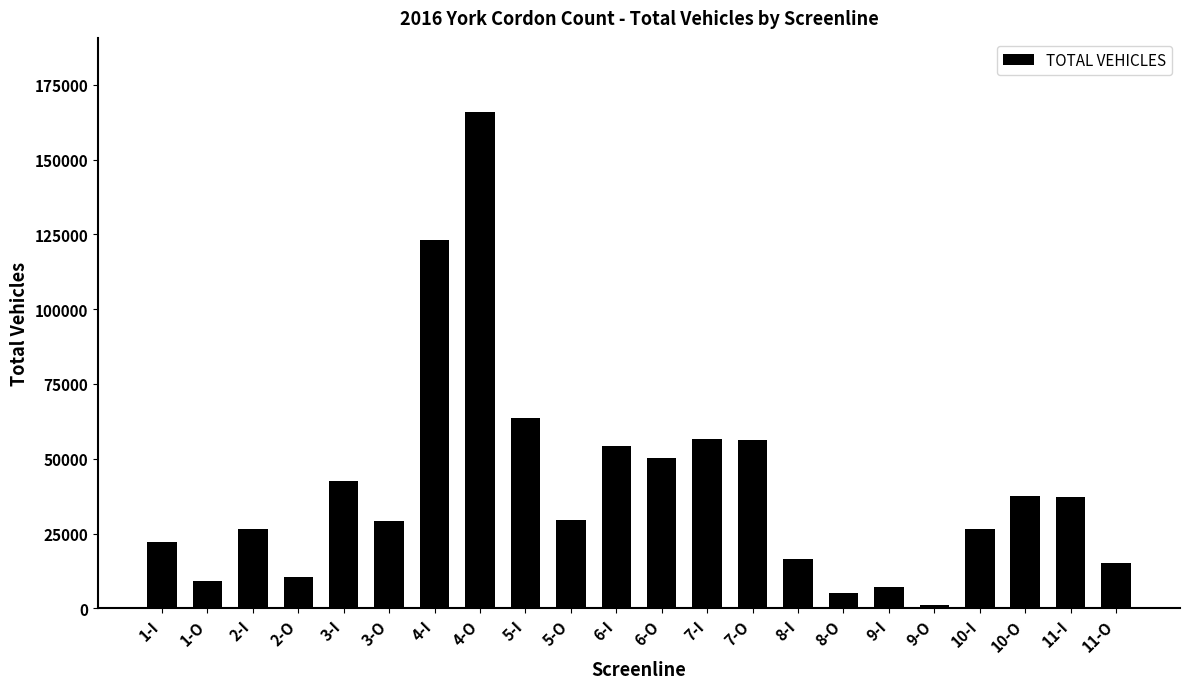

What is the label of the 4th bar from the right?

10-I